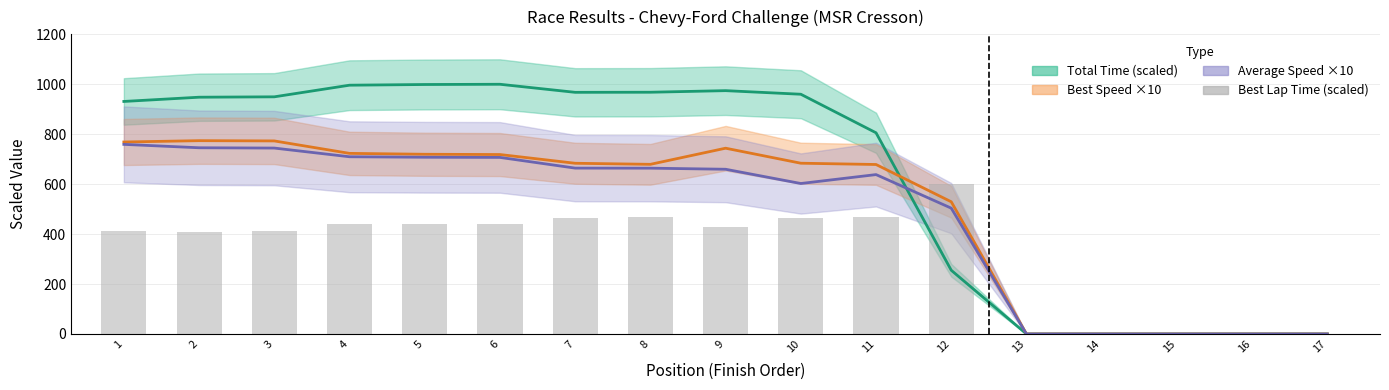

What is the change in value from 5 to 14?

-441.4